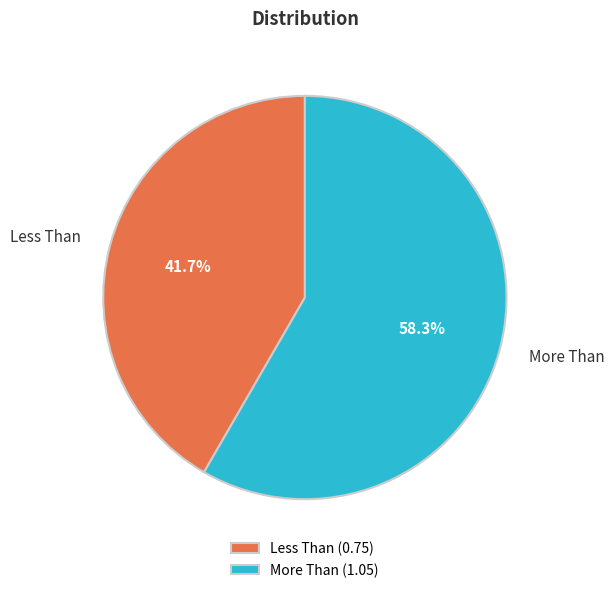

Which has a higher value, Less Than or More Than?

More Than